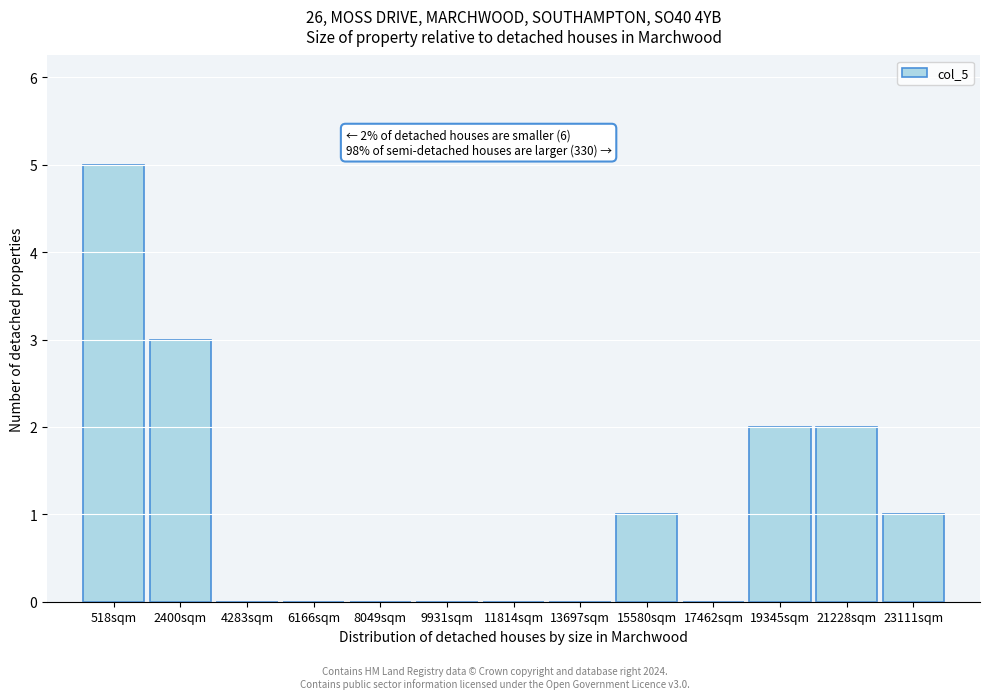

Reading right to left, list all the values displayed in this chart.

23111sqm=1	21228sqm=2	19345sqm=2	17462sqm=0	15580sqm=1	13697sqm=0	11814sqm=0	9931sqm=0	8049sqm=0	6166sqm=0	4283sqm=0	2400sqm=3	518sqm=5